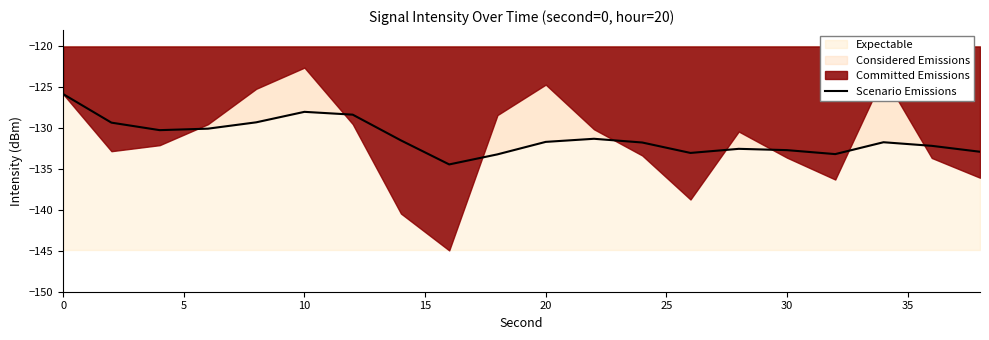

Count the number of values greater than -131.

7